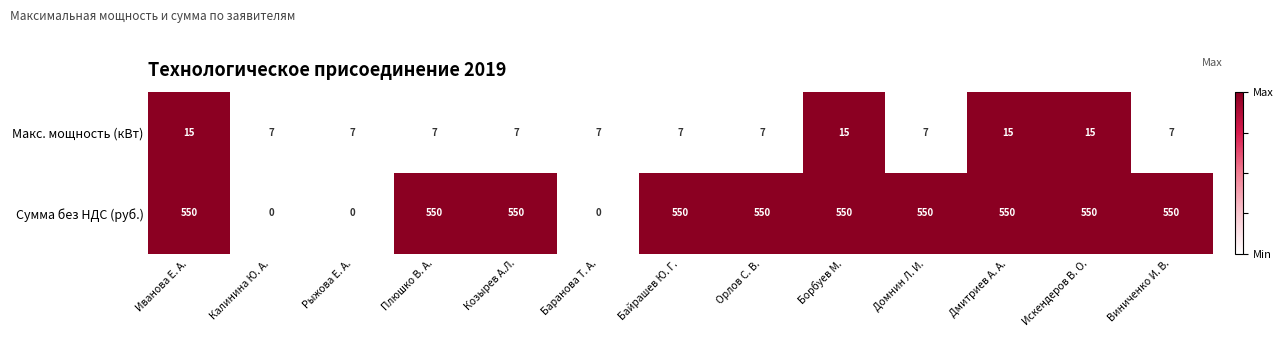

What is the greatest value displayed?

550